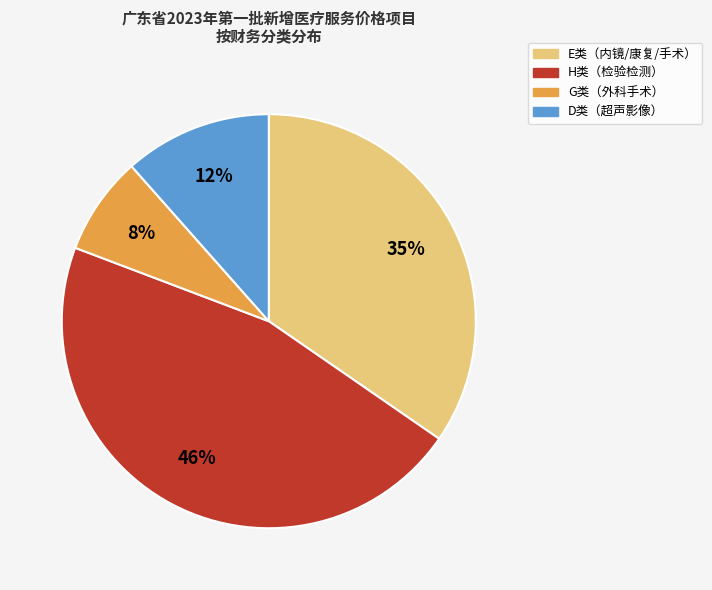

Which category has the smallest portion of the pie?

G类（外科手术）